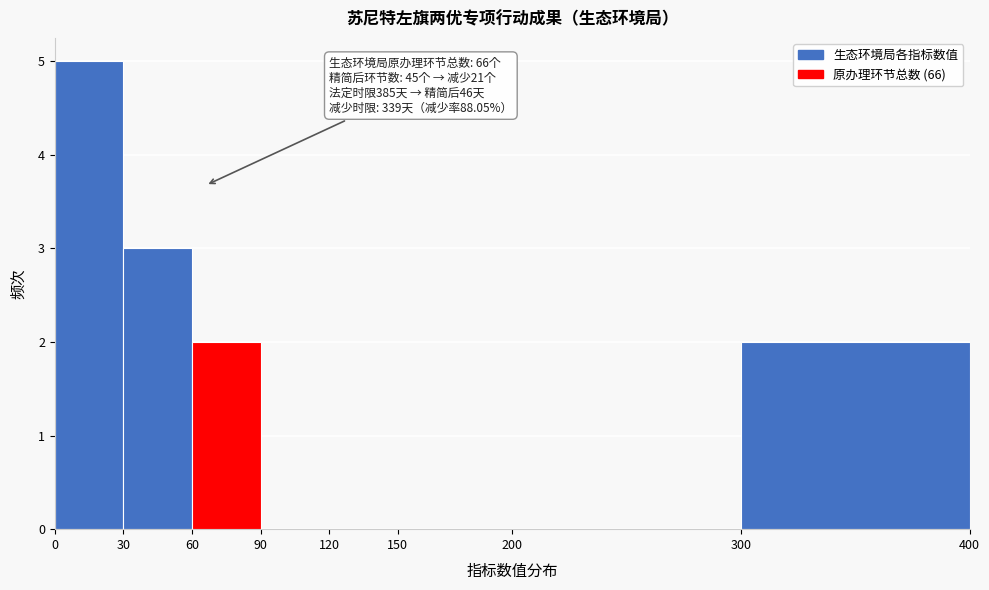

Over which range of the x-axis is the bar tallest?

0 to 30